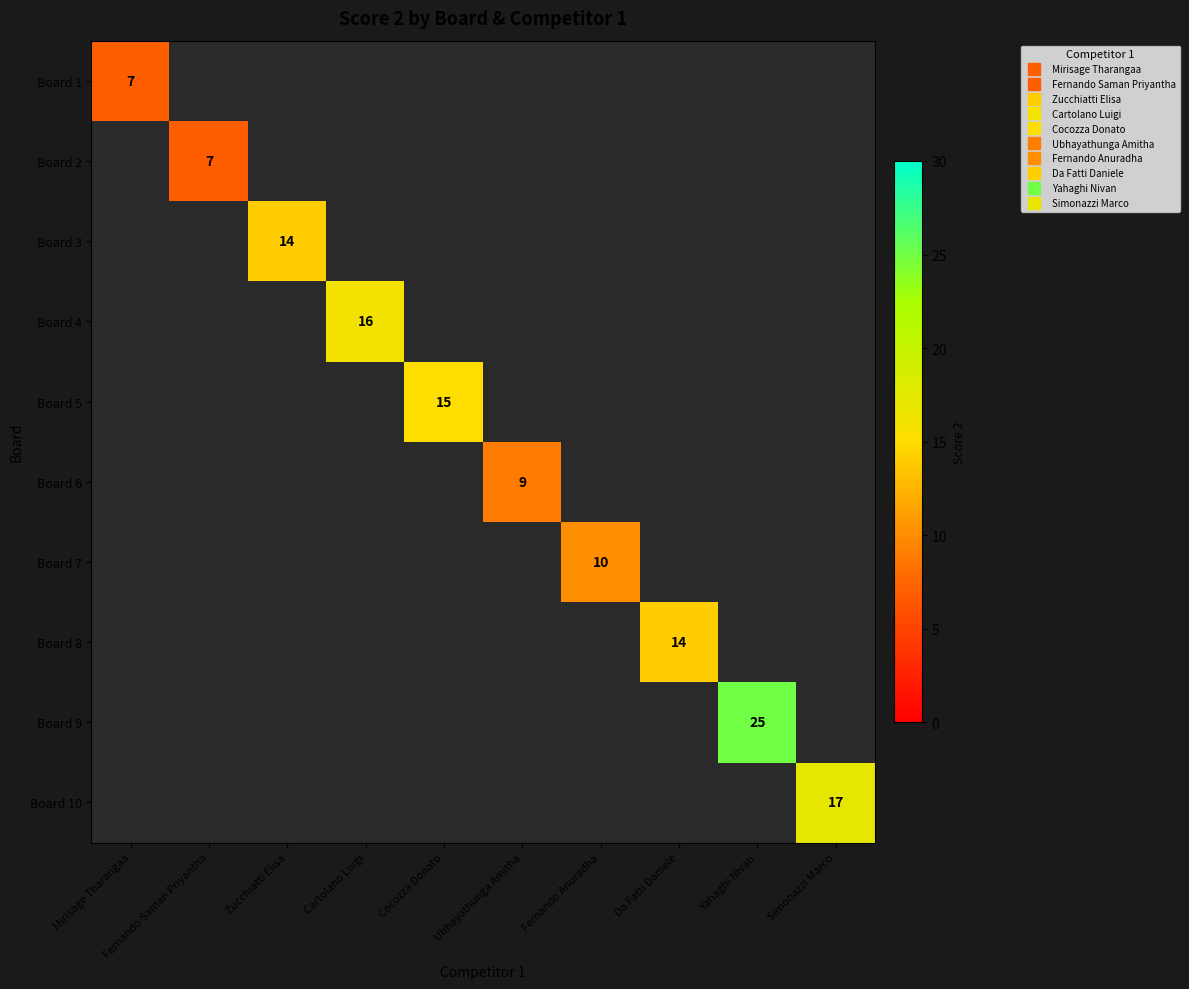

At which category does the chart reach its minimum across all series?

Mirisage Tharangaa